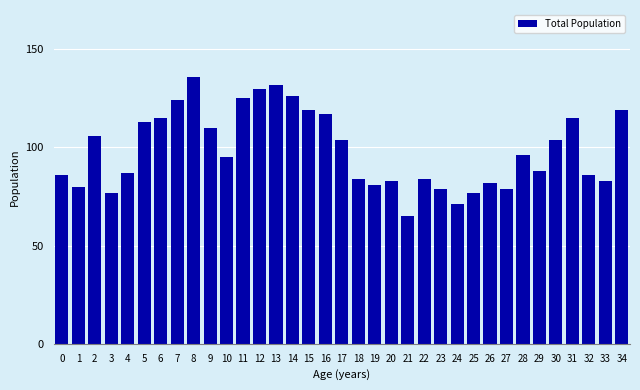

What is the value of the 2nd bar from the left?

80